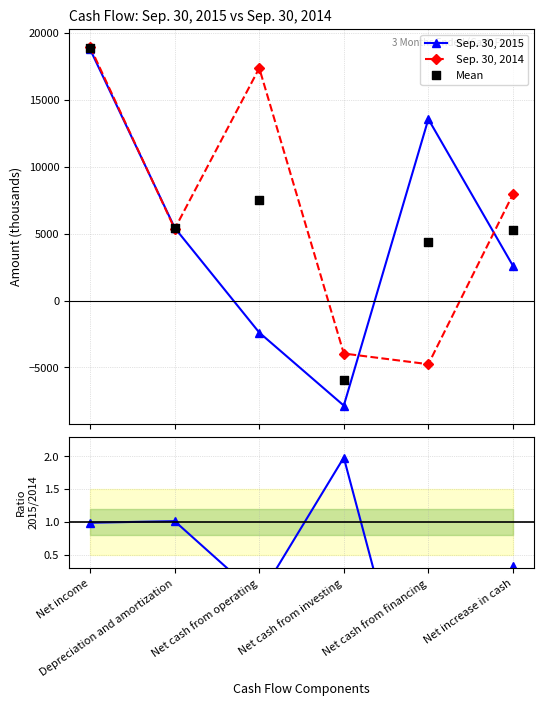

Which series has the largest total across all categories?

Sep. 30, 2014